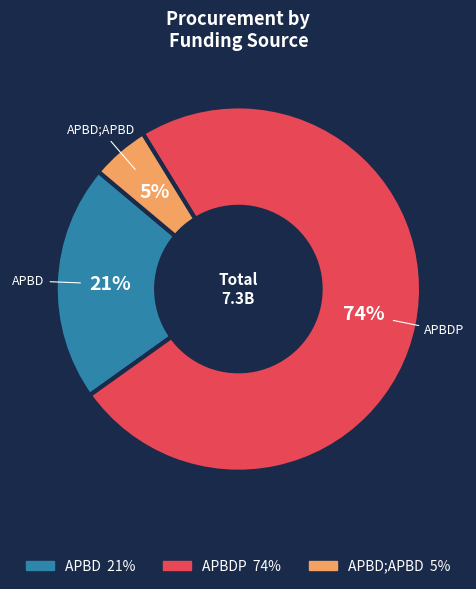

Is there a majority slice in this chart?

Yes